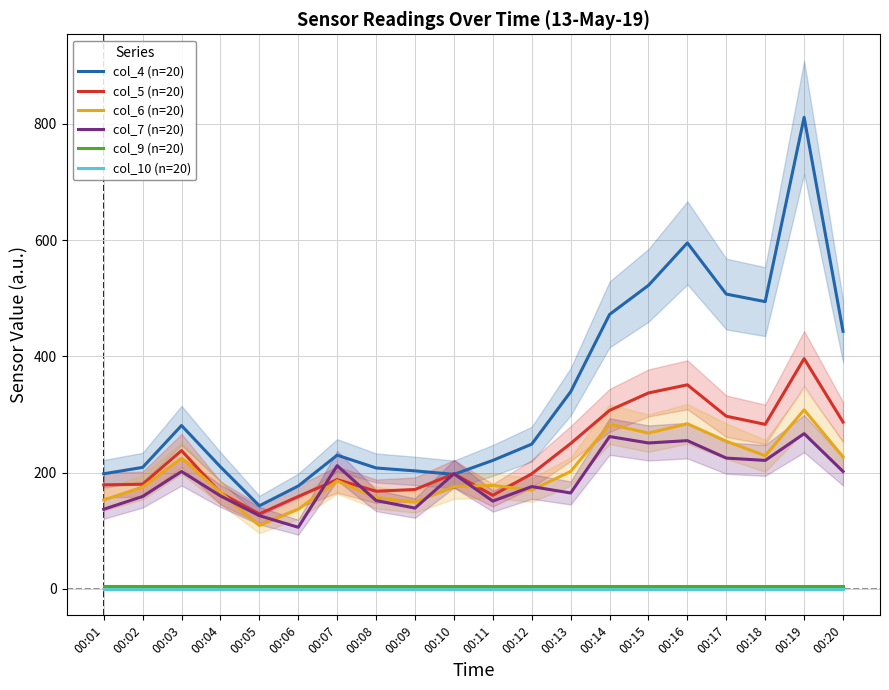

Which has a higher value, 00:06 or 00:07?

00:07